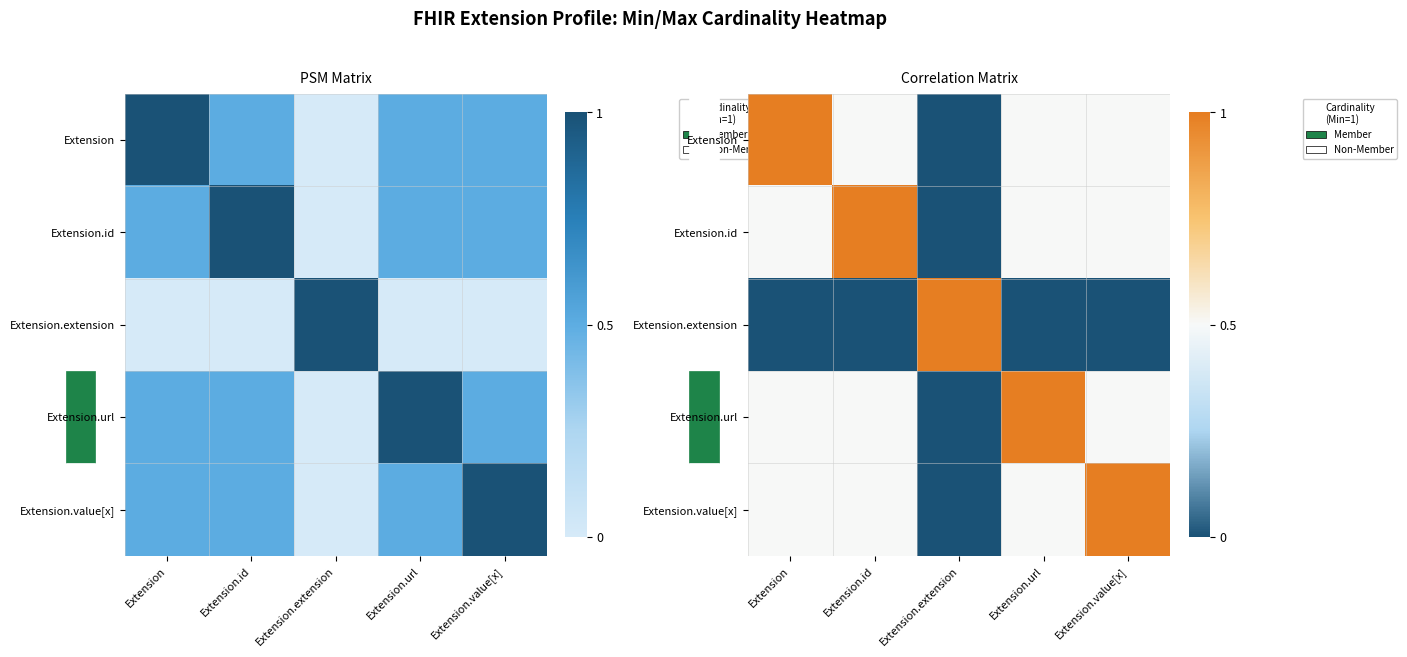

What is the sum of the Extension values at Extension.url and Extension.value[x]?

1.0